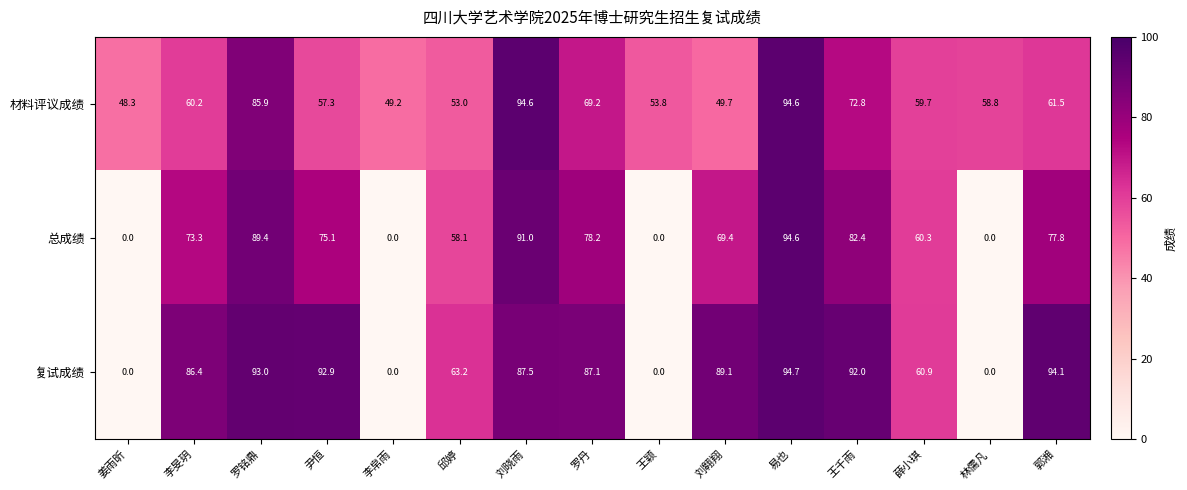

What is the sum of all 复试成绩 values?

940.9